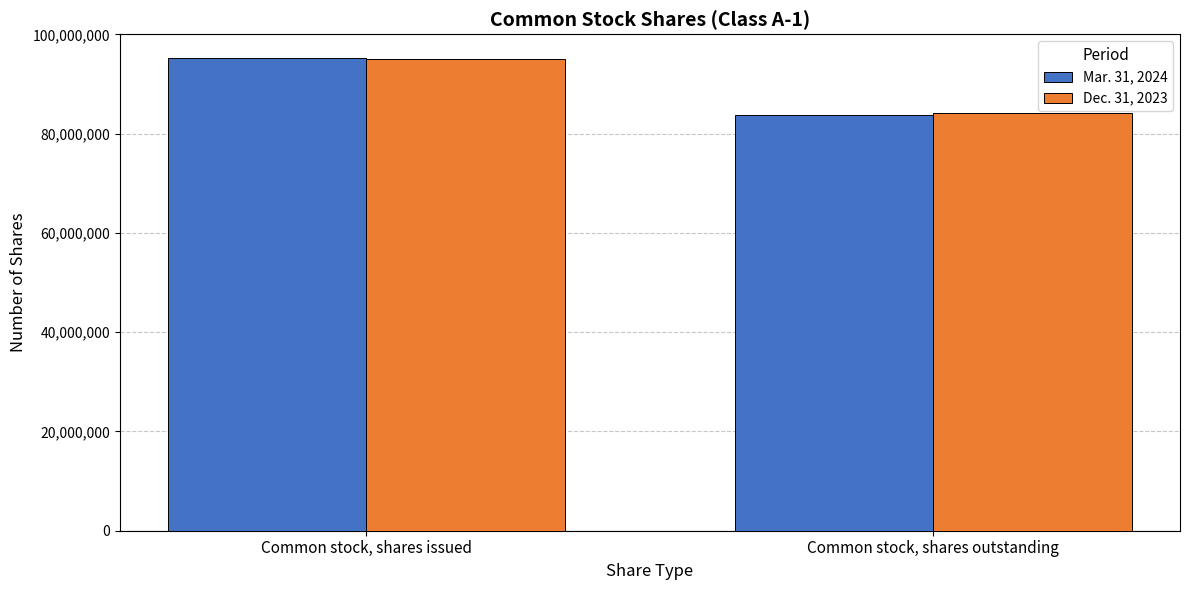

What is the spread (max minus min) of values at Common stock, shares outstanding?

345117